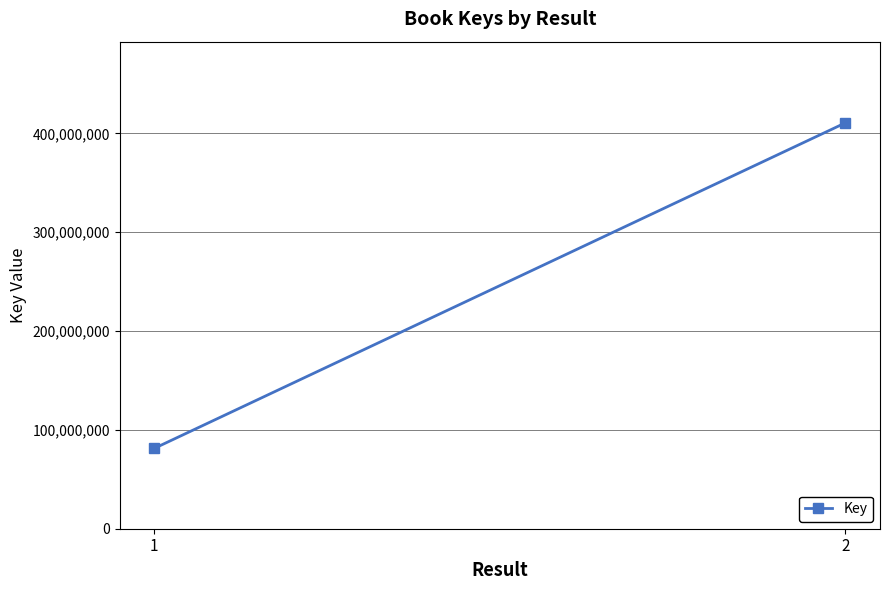

Reading left to right, list all the values displayed in this chart.

1=81342207	2=410737319